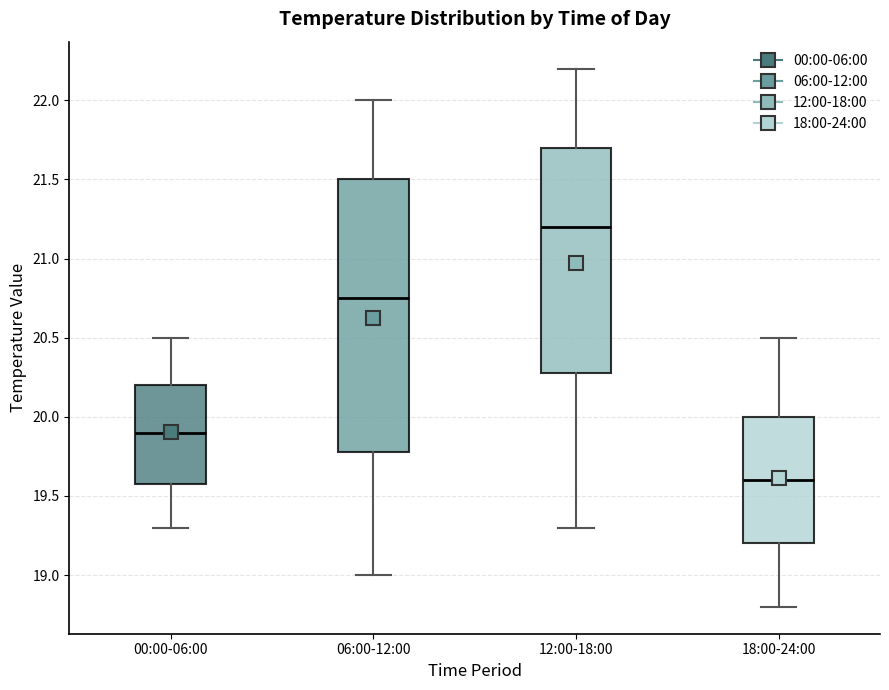

Reading left to right, transcribe this box plot: for each box, give where its median line is, the range the box spans, and where its two whiskers end, as read against the y-axis. The values are not printed on the chart, so give them approximately, as read against the axis.

00:00-06:00: median 19.90, box 19.60 to 20.20, whiskers 19.30 to 20.50
06:00-12:00: median 20.75, box 19.80 to 21.50, whiskers 19.00 to 22.00
12:00-18:00: median 21.20, box 20.30 to 21.70, whiskers 19.30 to 22.20
18:00-24:00: median 19.60, box 19.20 to 20.00, whiskers 18.80 to 20.50